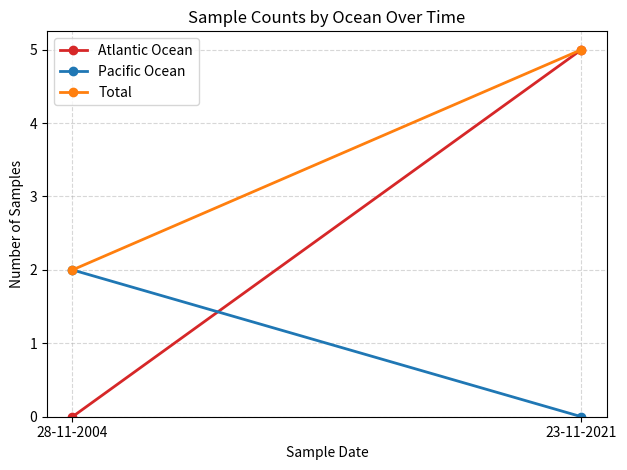

The Atlantic Ocean series shows 0 at 28-11-2004. True or false?

True